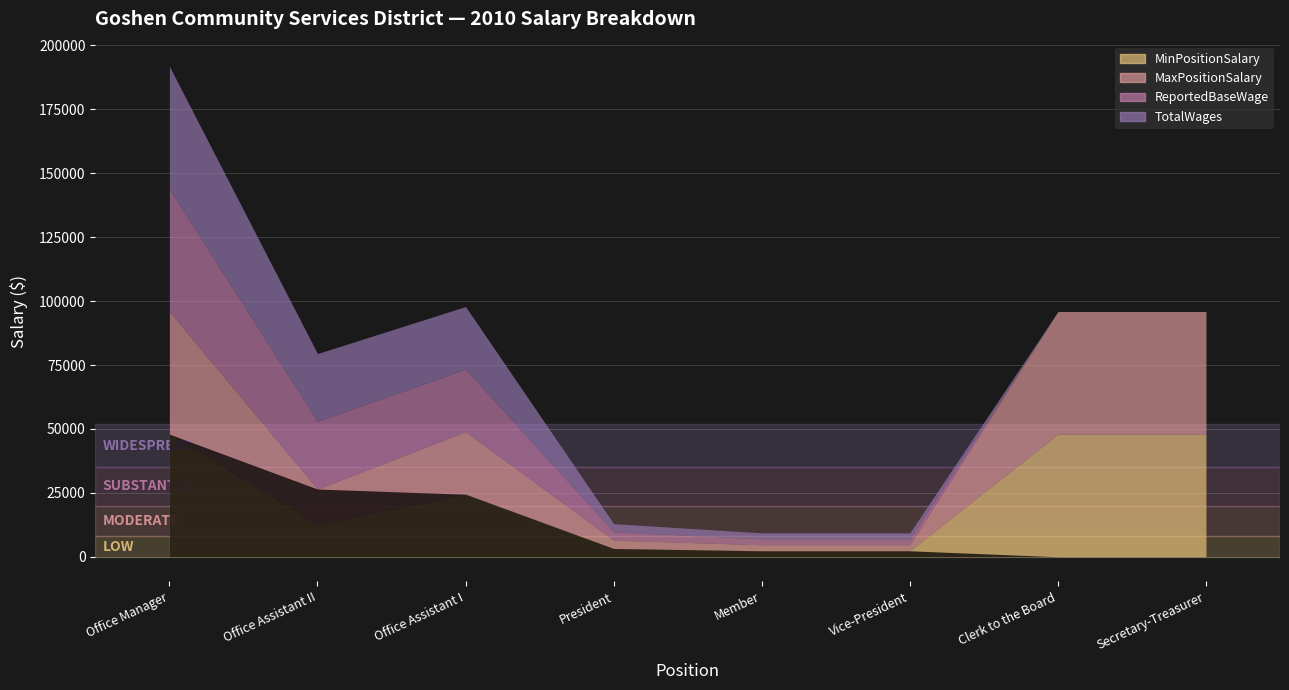

What are all the series names shown in the legend?

MinPositionSalary, MaxPositionSalary, ReportedBaseWage, TotalWages